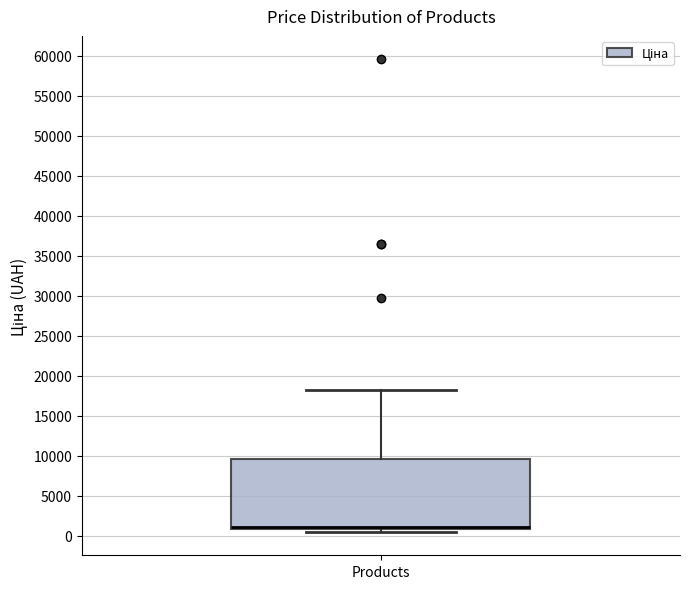

Where is the lower edge of the box for Products on the y-axis? The values are not printed on the chart, so give them approximately, as read against the axis.

1000